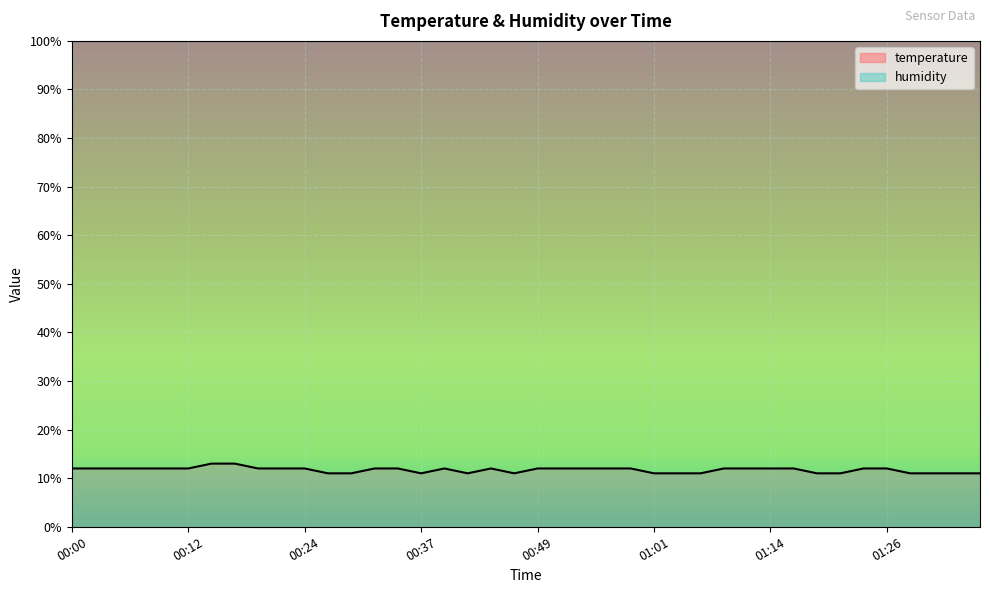

Between 01:14 and 01:09, which is larger?

01:14